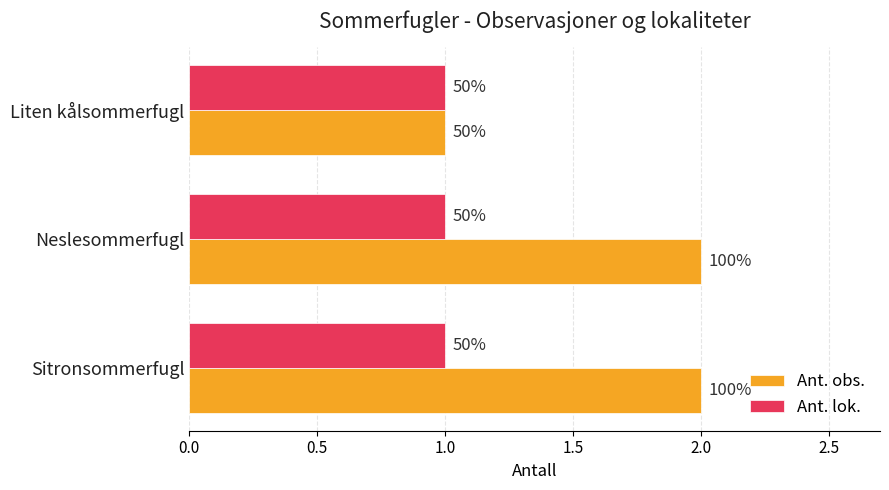

What are all the series names shown in the legend?

Ant. obs., Ant. lok.